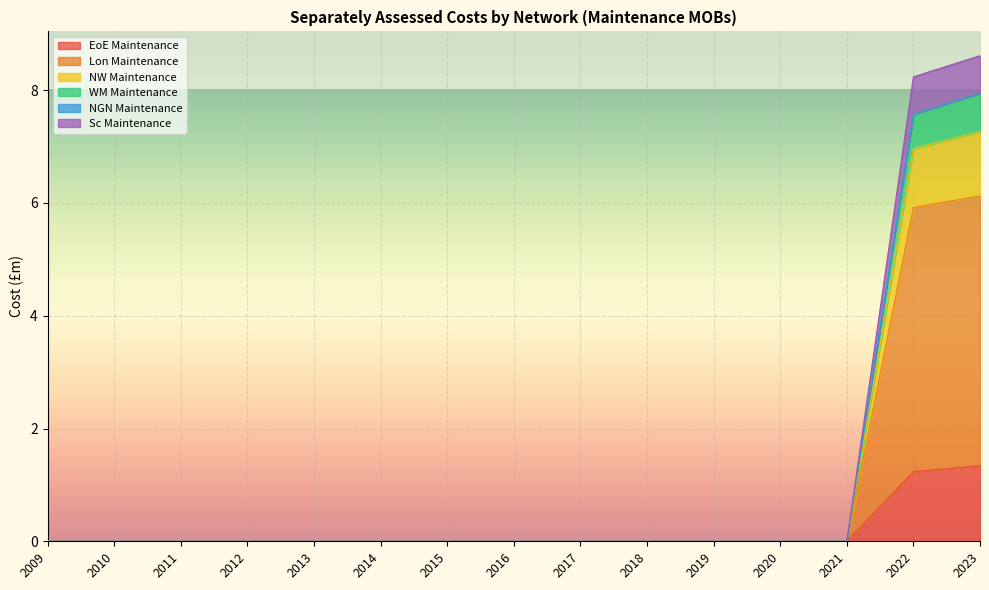

What is the maximum value for EoE Maintenance?

1.3